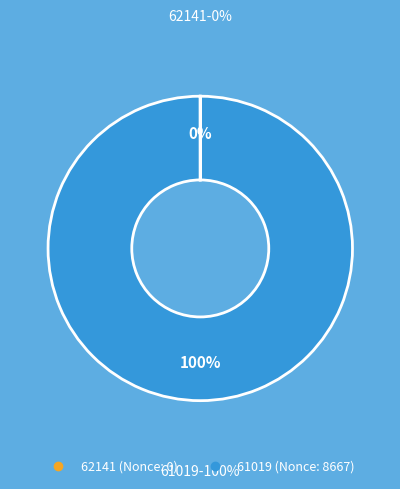

What is the change in value from 62141 to 61019?

+8667